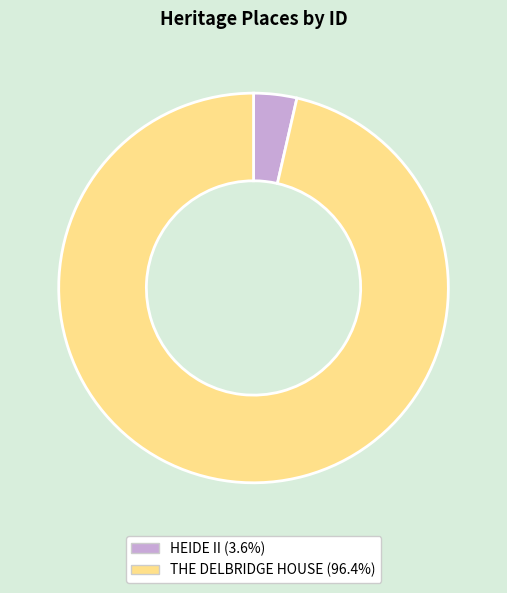

Is there any slice that represents more than half of the pie?

Yes